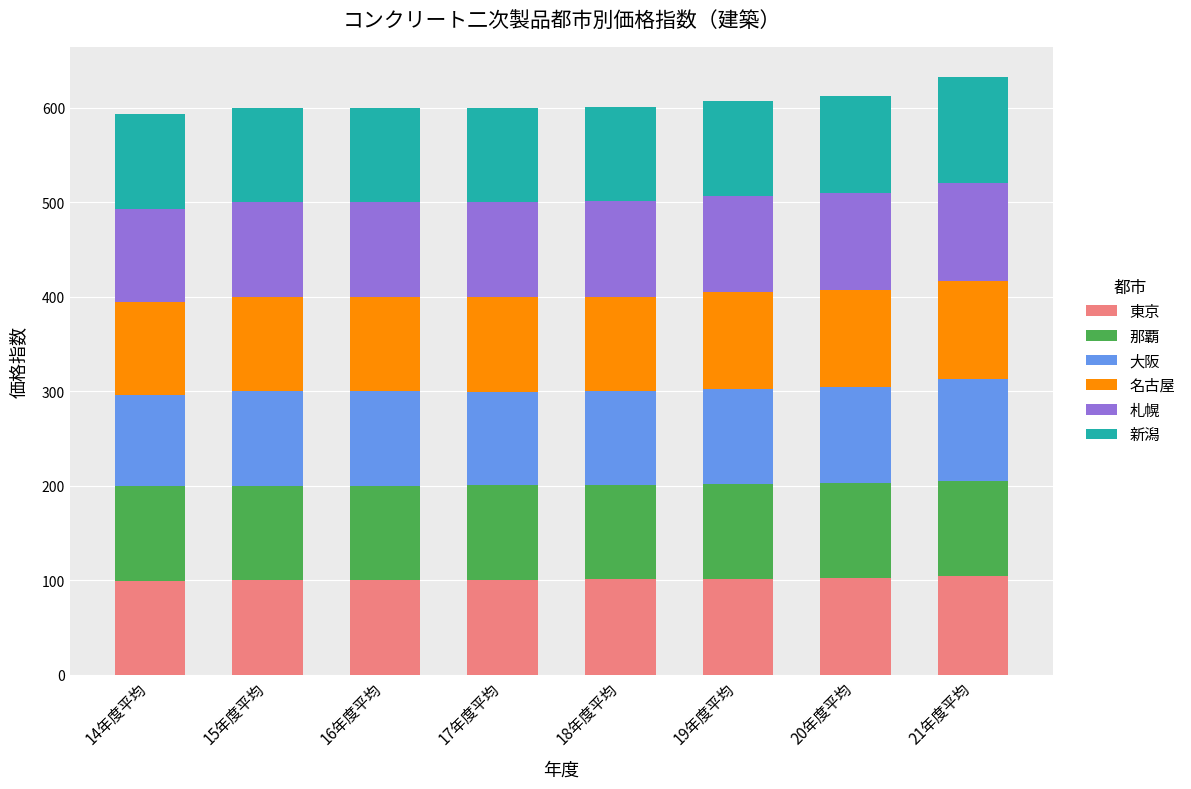

How many bars are there in total?

8